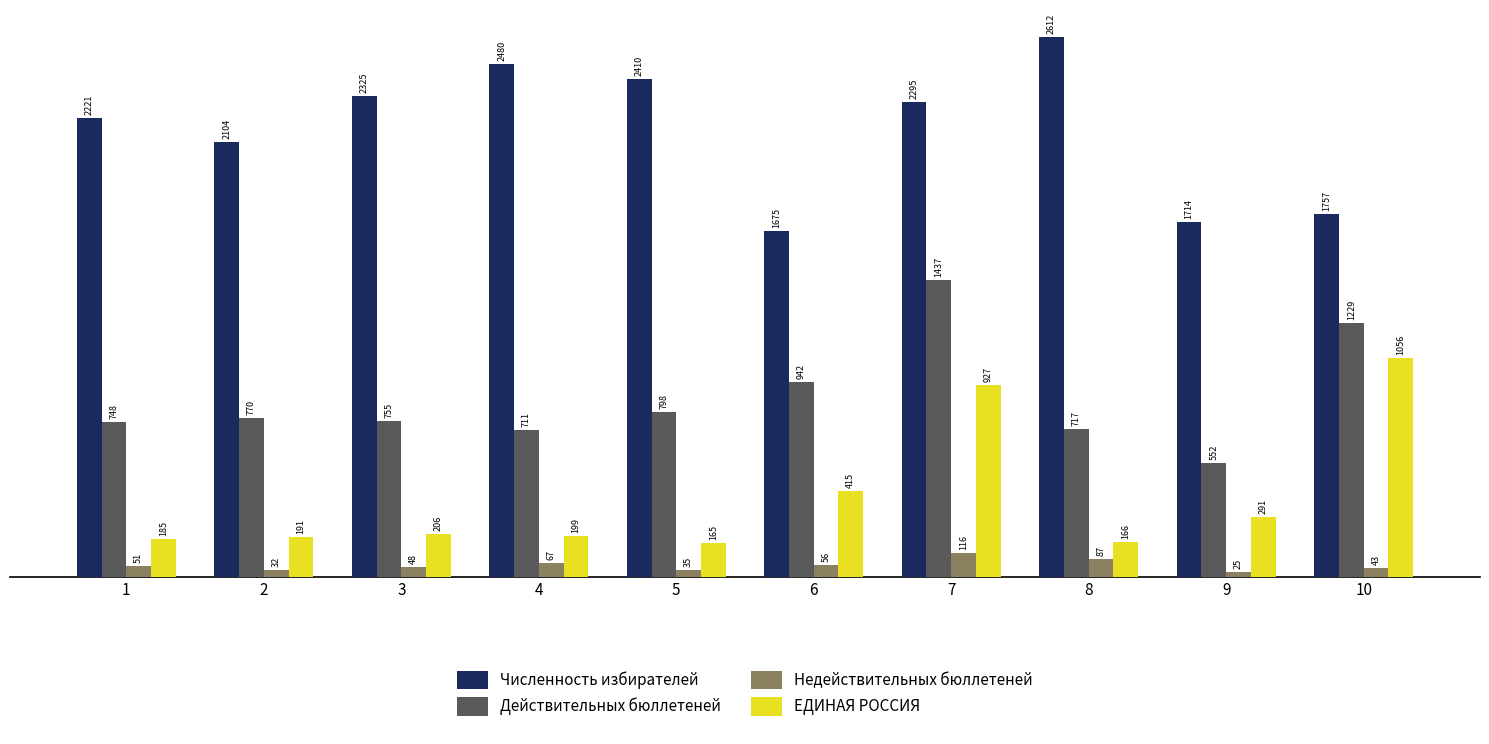

Rank the series at 3 from highest to lowest value.

Численность избирателей, Действительных бюллетеней, ЕДИНАЯ РОССИЯ, Недействительных бюллетеней